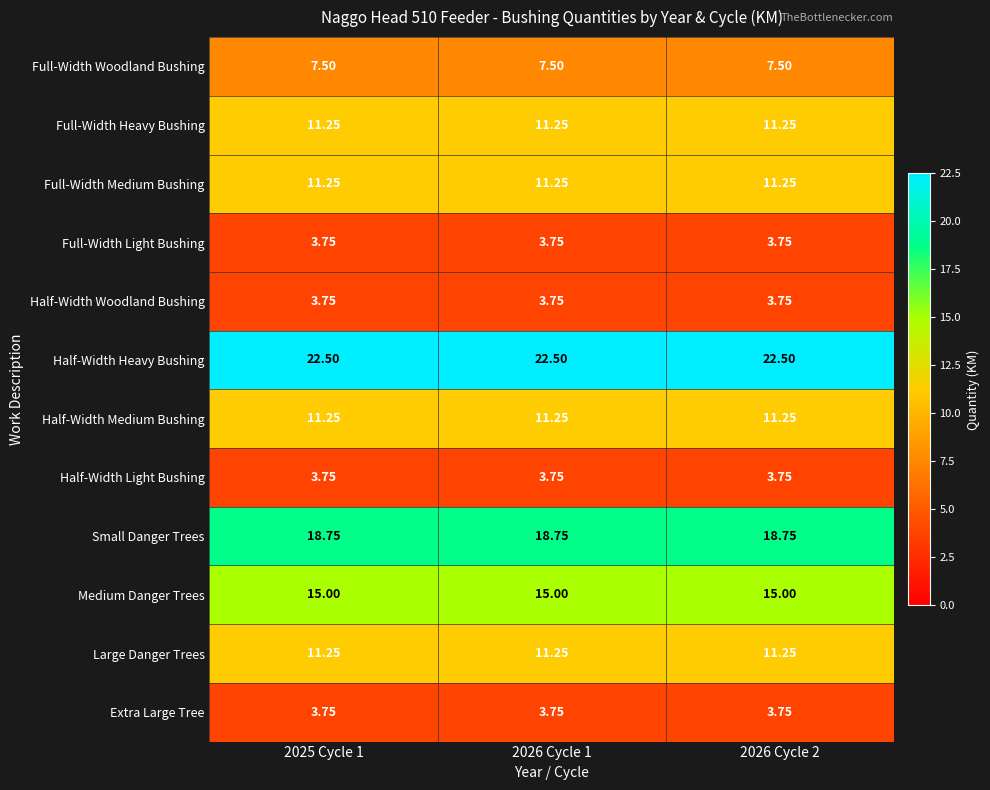

What is the total value across all series at 2026 Cycle 2?

123.8